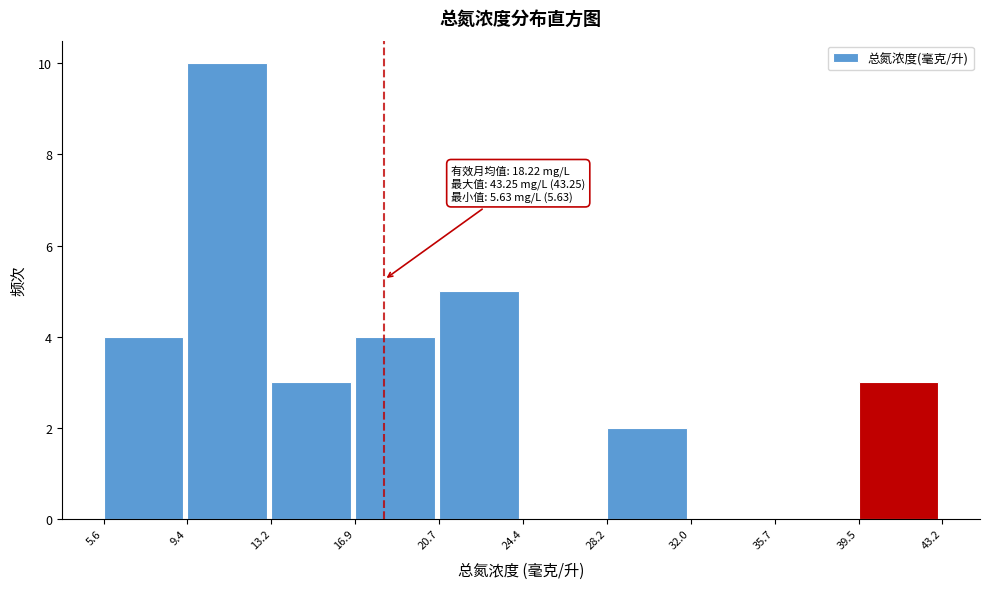

Over which range of the x-axis is the bar tallest?

9.4 to 13.2